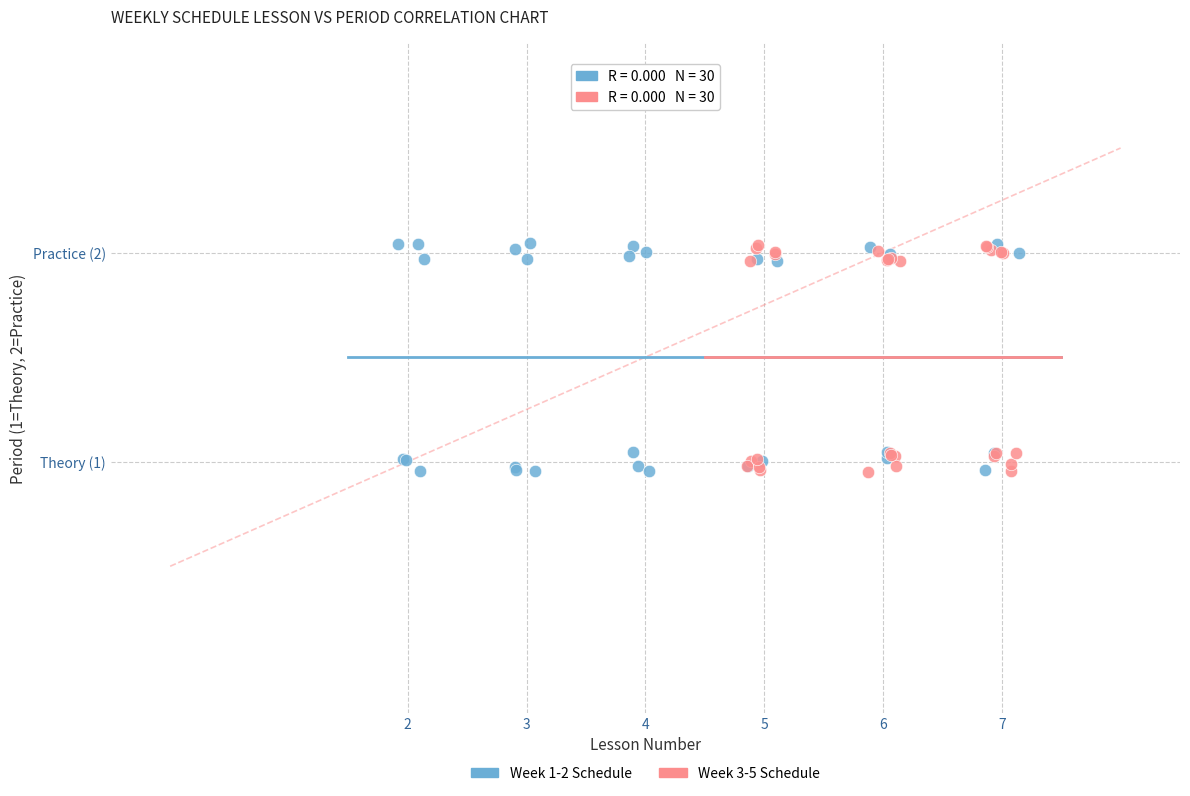

What are all the series names shown in the legend?

Week 1-2 Schedule, Week 3-5 Schedule